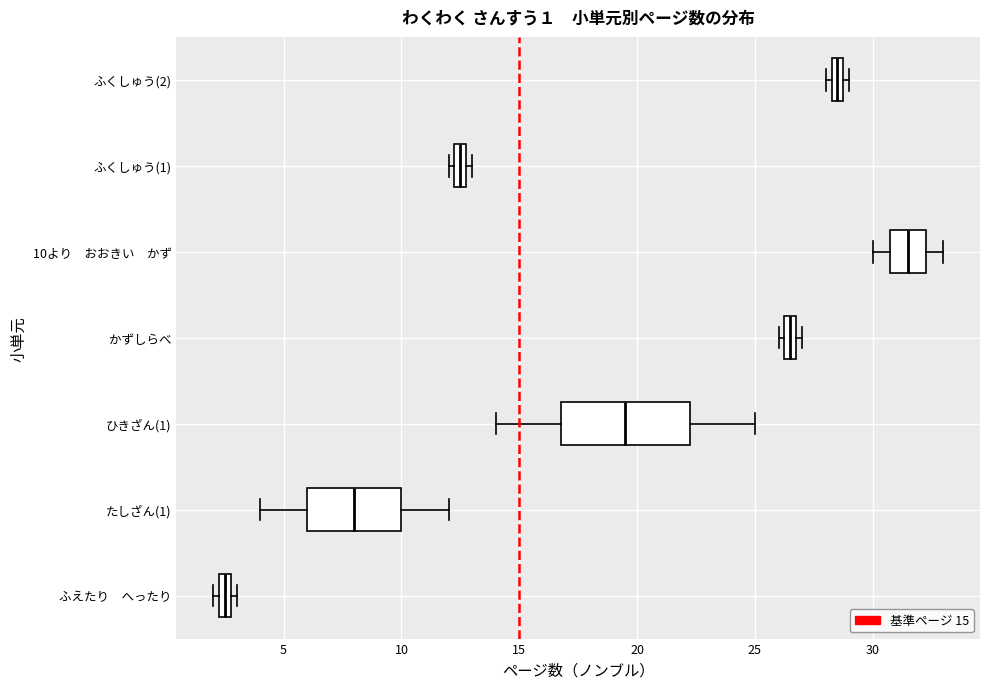

Comparing the boxes themselves (not the whiskers), which one is the widest?

ひきざん(1)